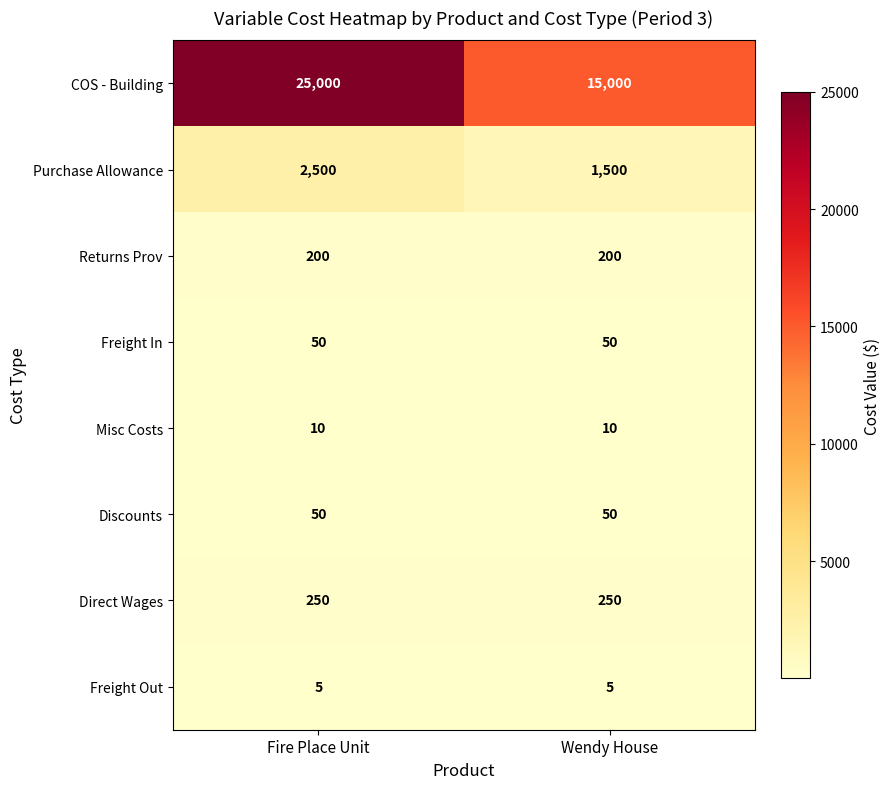

What is the greatest value displayed?

25000